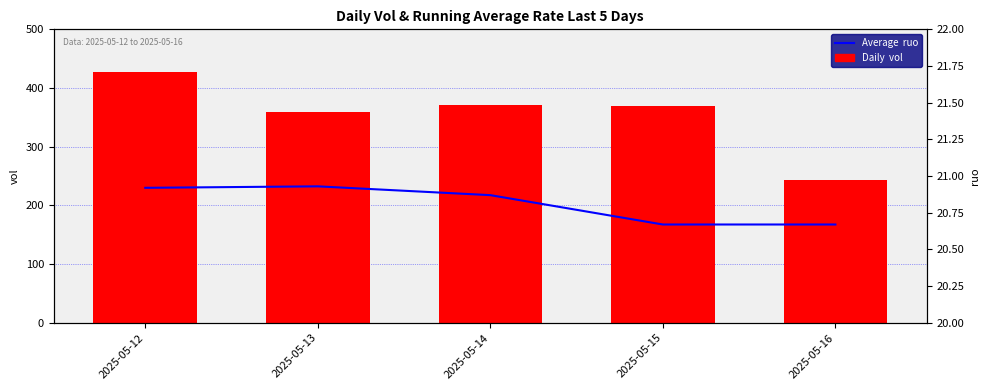

How many values in the vol series exceed 368?

3